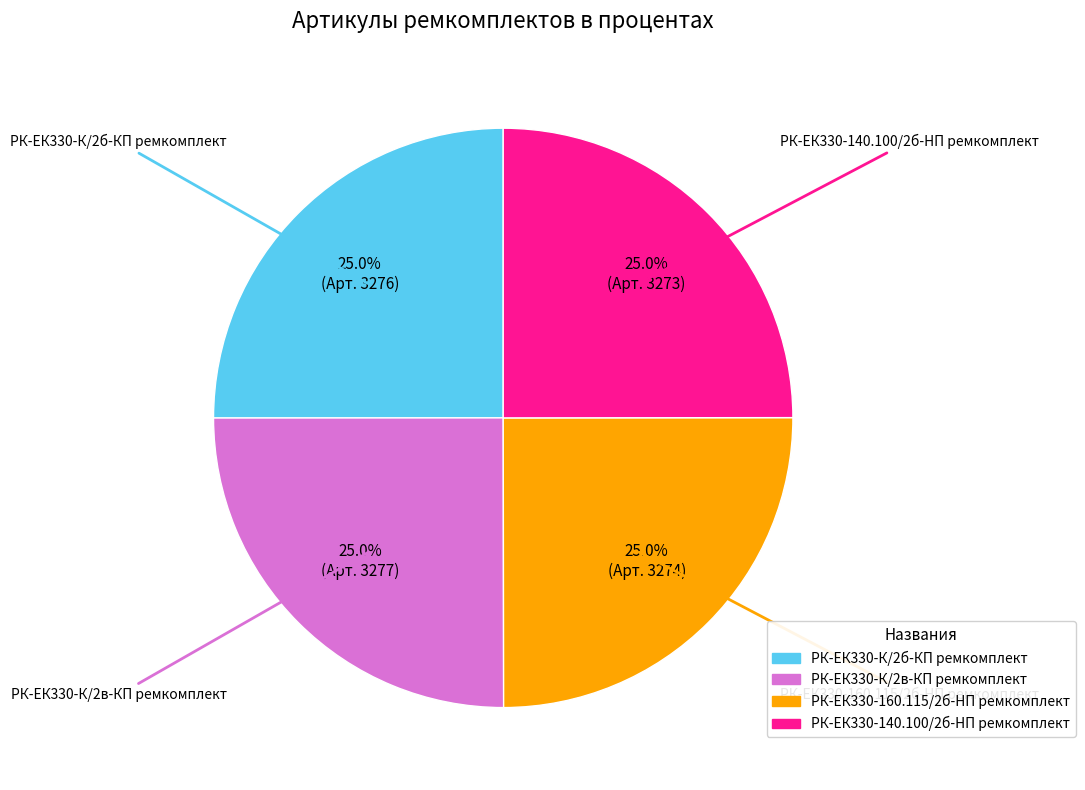

Is РК-ЕК330-140.100/2б-HП ремкомплект the majority of the pie?

No